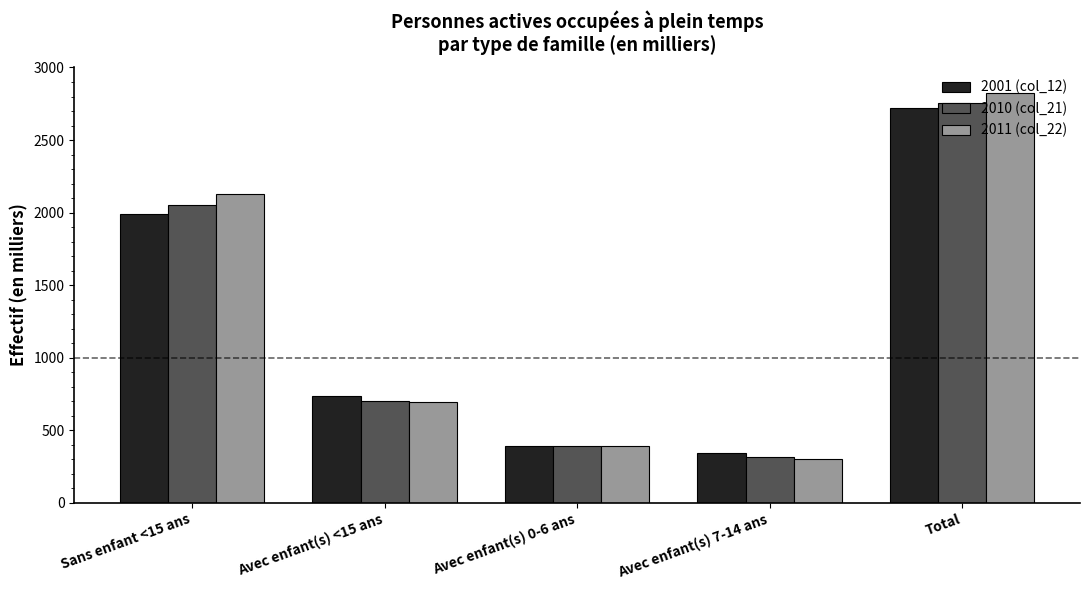

What is the lowest value of the 2011 (col_22) series?

302.6